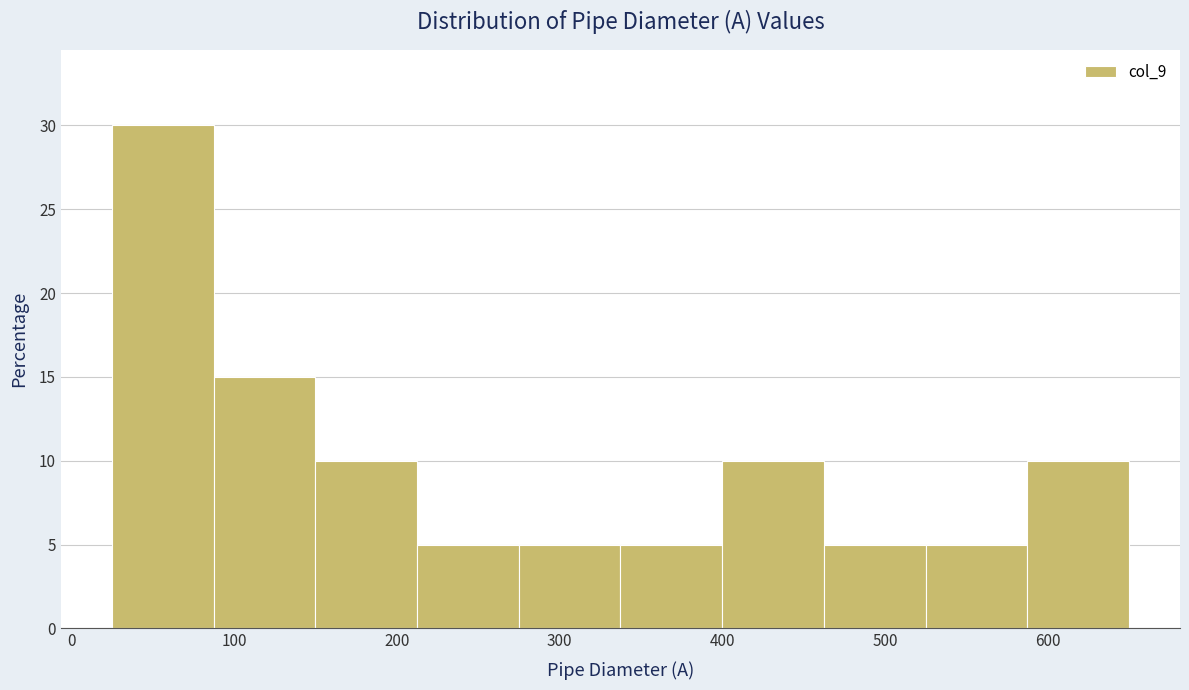

Reading left to right, list every bar in this chart as the range it spans on the x-axis followed by its height. Neither the bar edges nor the heights are printed on the chart, so give them approximately, as read against the axes.

30 to 90: 30
90 to 150: 15
150 to 210: 10
210 to 280: 5
280 to 340: 5
340 to 400: 5
400 to 460: 10
460 to 530: 5
530 to 590: 5
590 to 650: 10